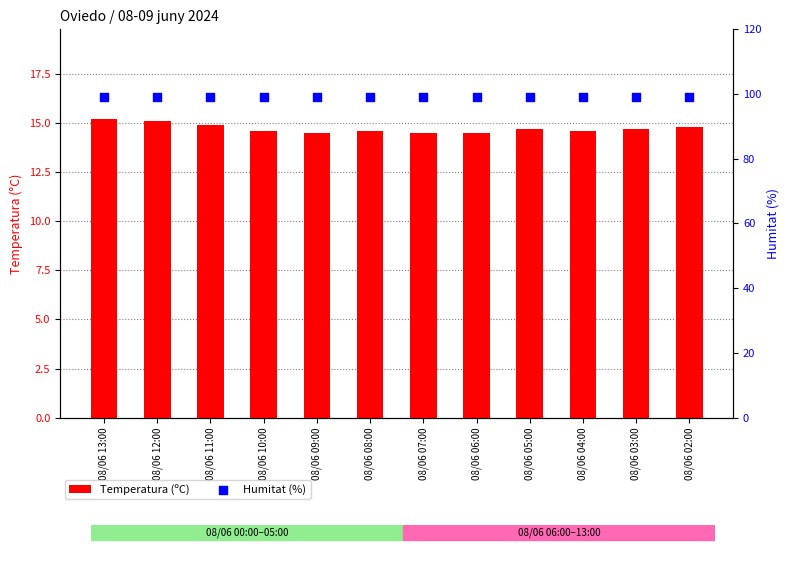

Which series has the largest total across all categories?

Humitat (%)